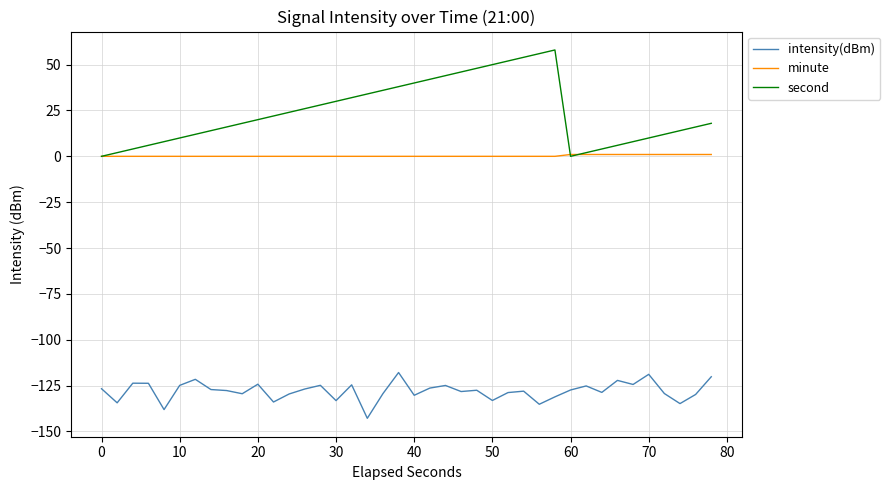

What is the highest value of the second series?

58.0